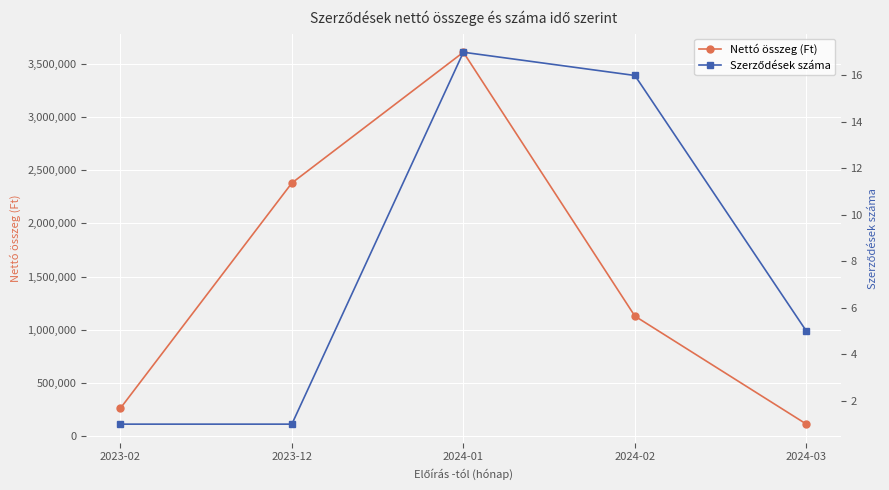

True or false: Szerződések száma and Nettó összeg (Ft) cross at least once.

False